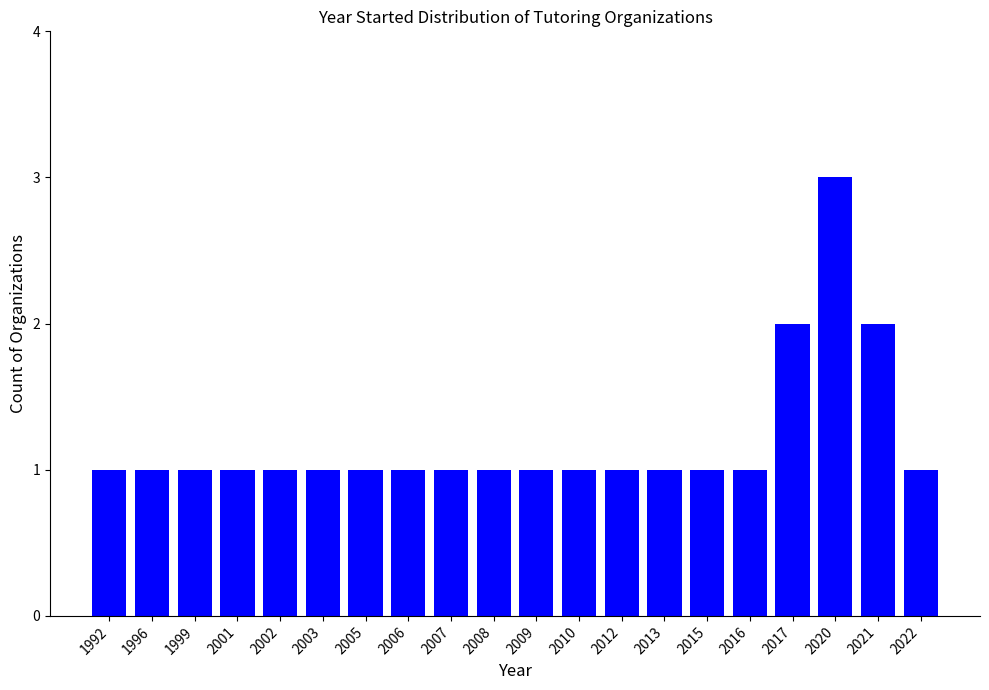

What is the ratio of the value at 2022 to the value at 2007?

1.0